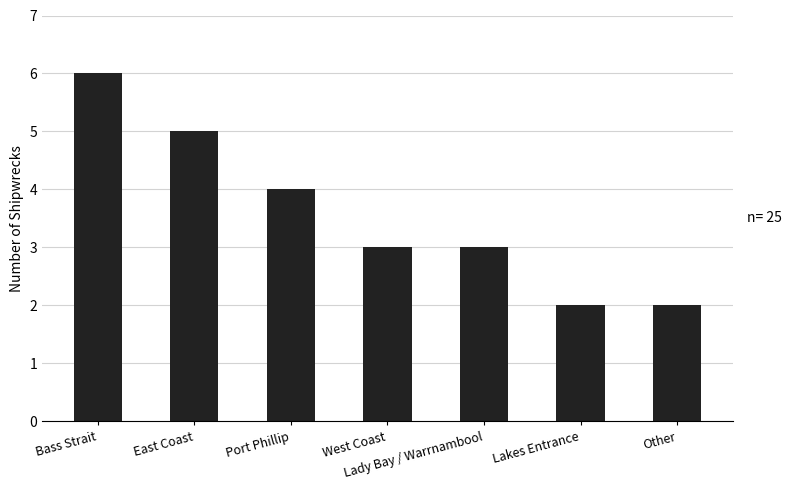

What is the value of the 7th bar from the left?

2